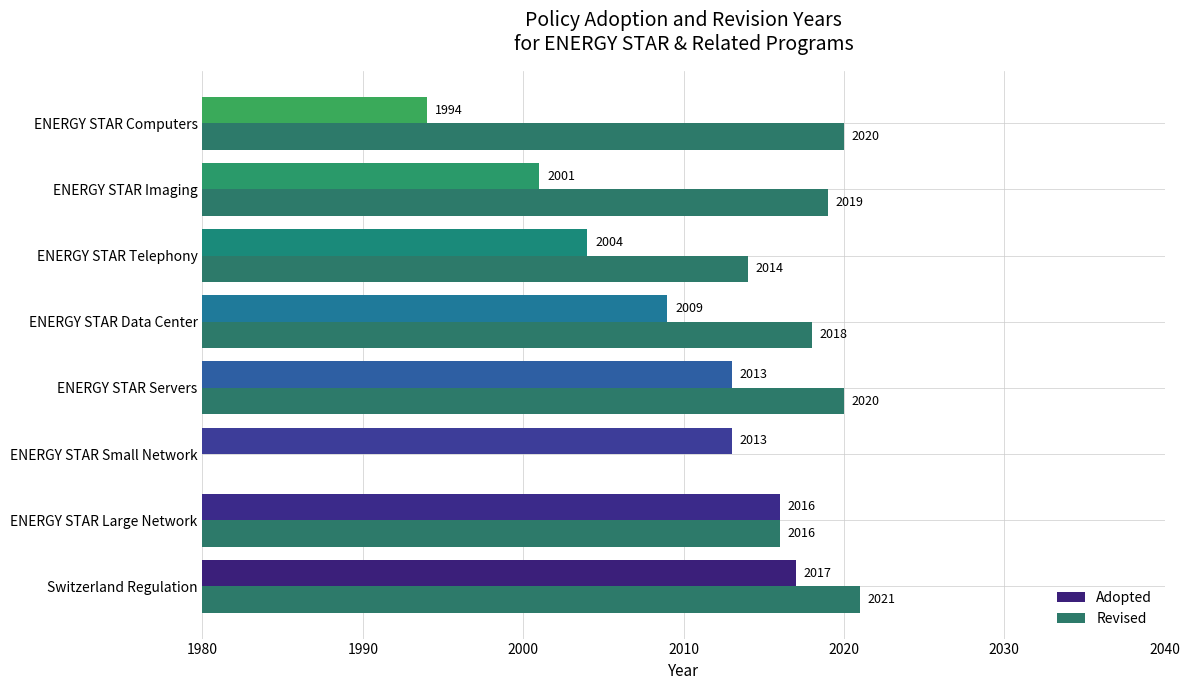

Reading left to right, extract all data points from this chart.

Adopted: 2017	2016	2013	2013	2009	2004	2001	1994
Revised: 2021	2016	0	2020	2018	2014	2019	2020